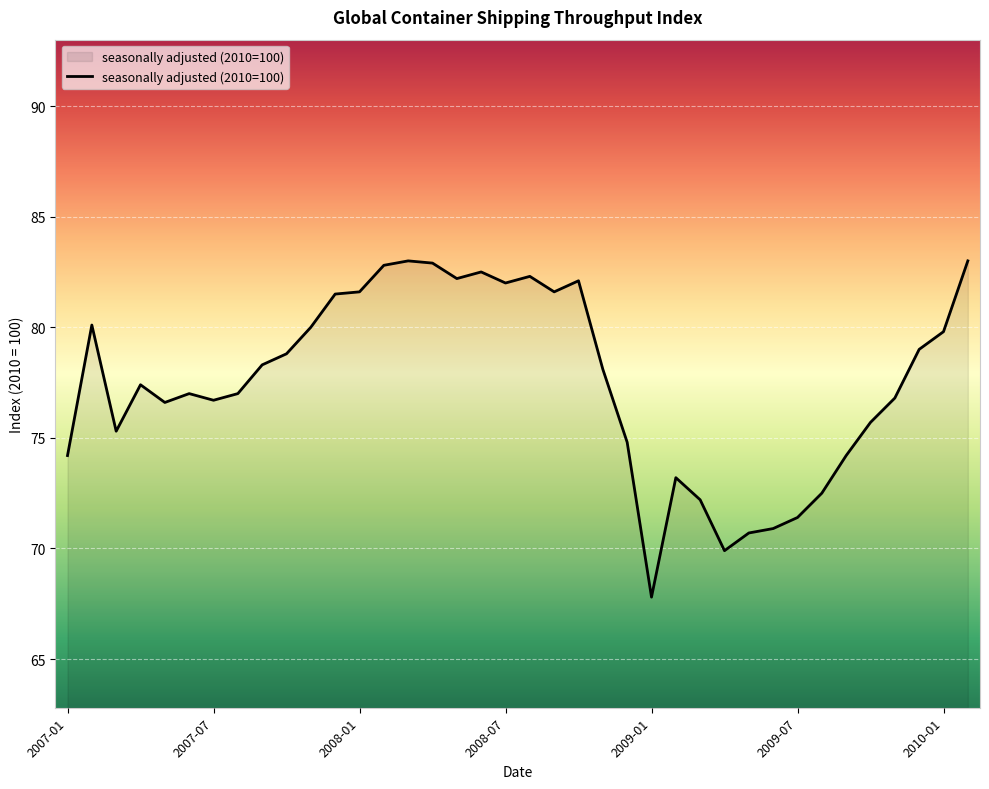

What is the smallest value displayed?

67.8